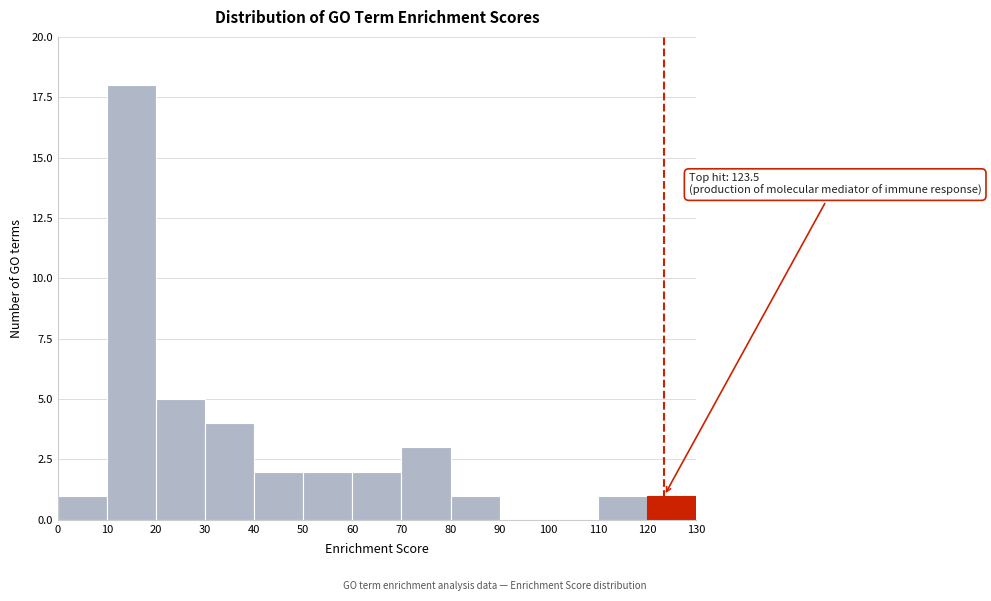

Over which range of the x-axis is the bar tallest?

10 to 20